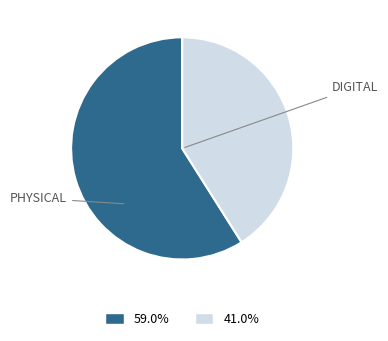

Does any single category account for the majority?

Yes